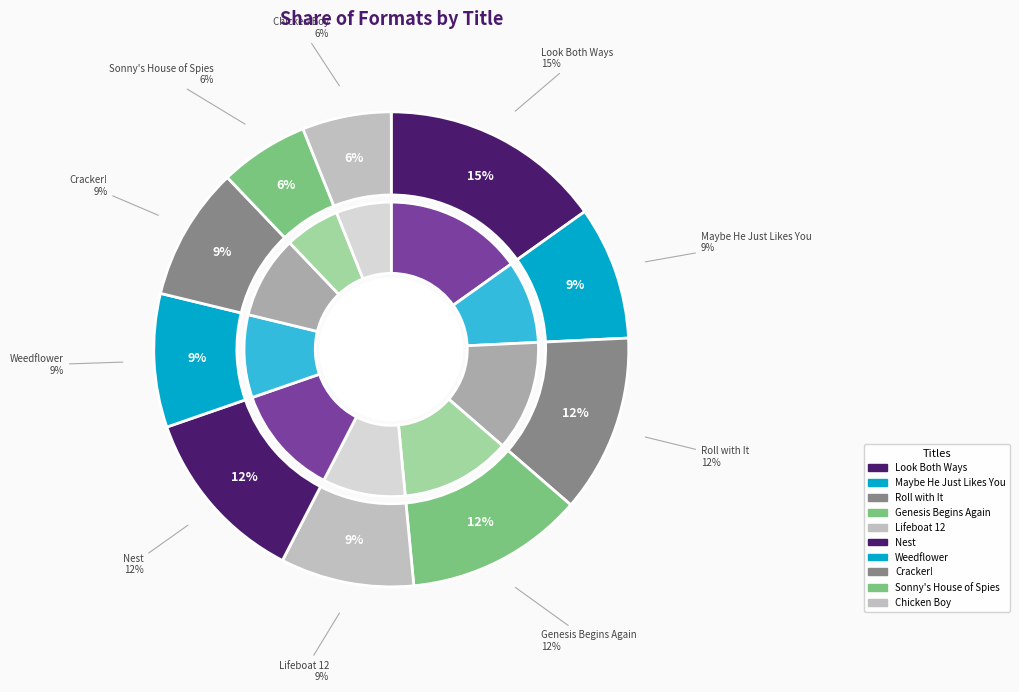

What percentage is NOT represented by Lifeboat 12?

90.9%